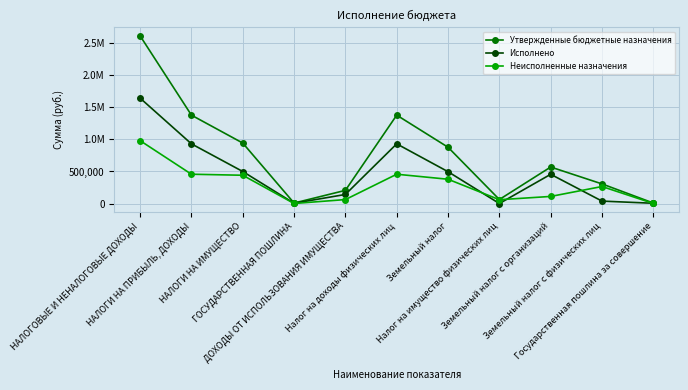

At Налог на доходы физических лиц, list the series in order from smallest to largest.

Неисполненные назначения, Исполнено, Утвержденные бюджетные назначения